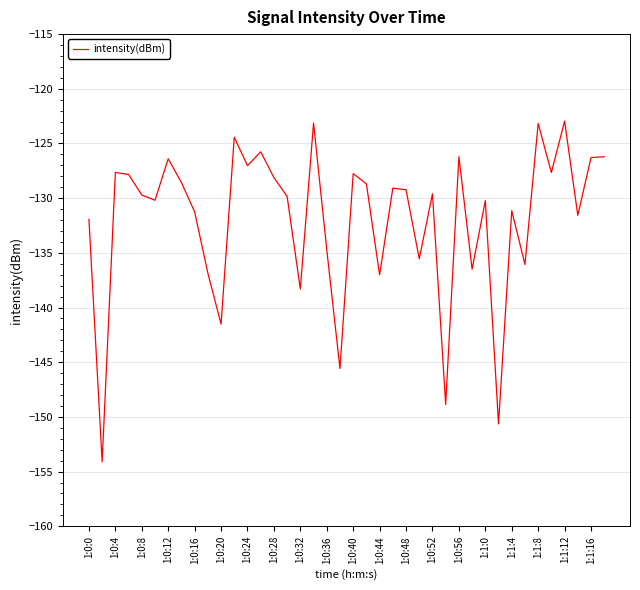

What is the smallest value displayed?

-154.1